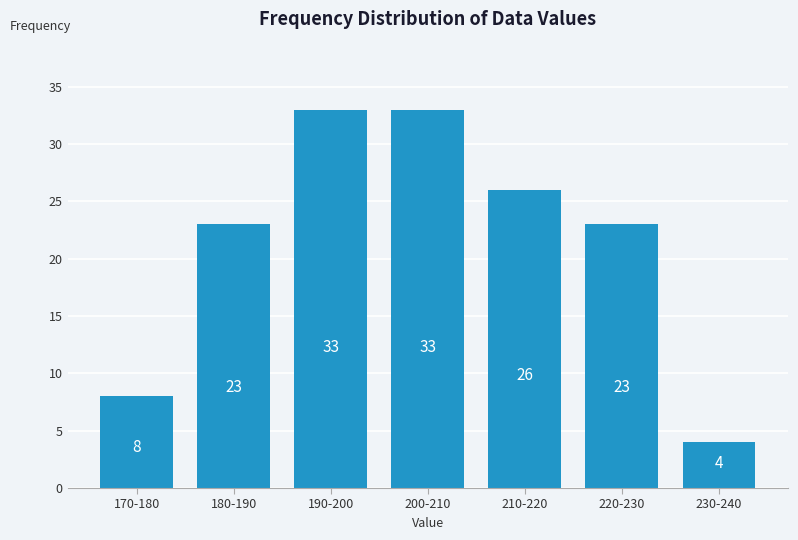

Reading left to right, extract all data points from this chart.

8	23	33	33	26	23	4